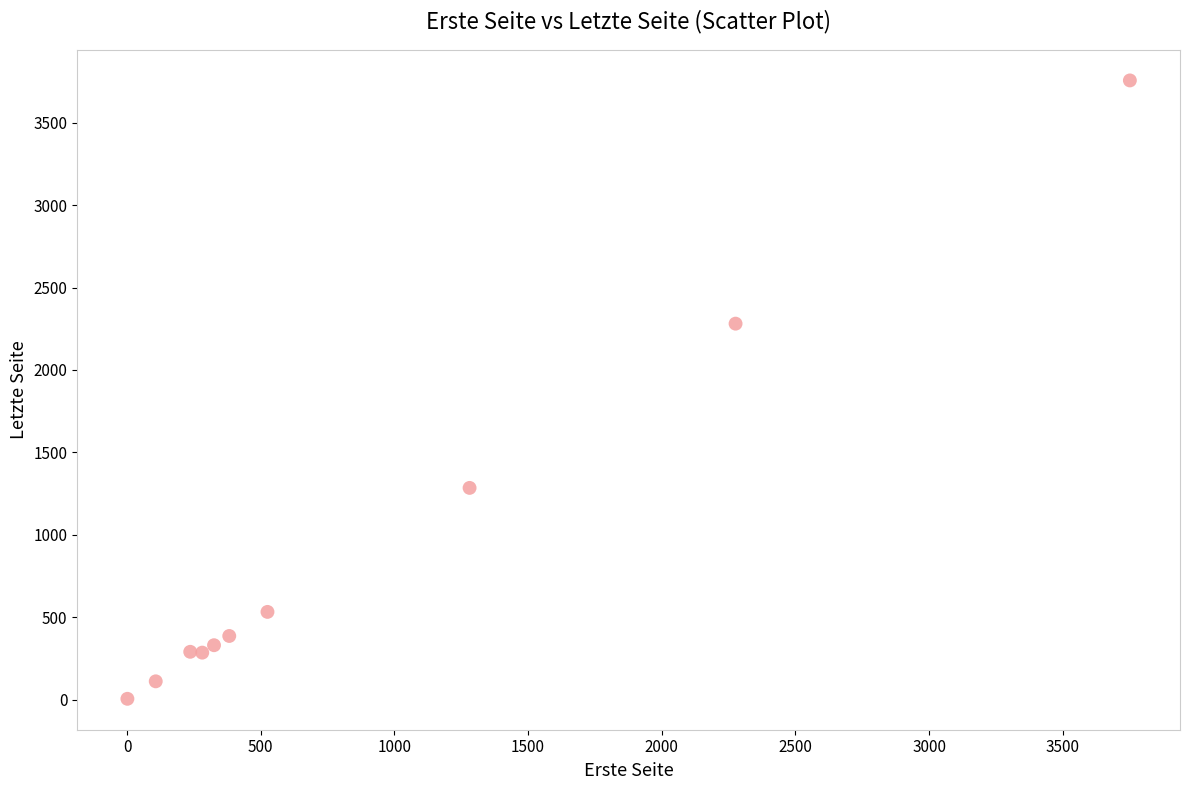

What Y value in the scatter plot is closest to 1881?

2281